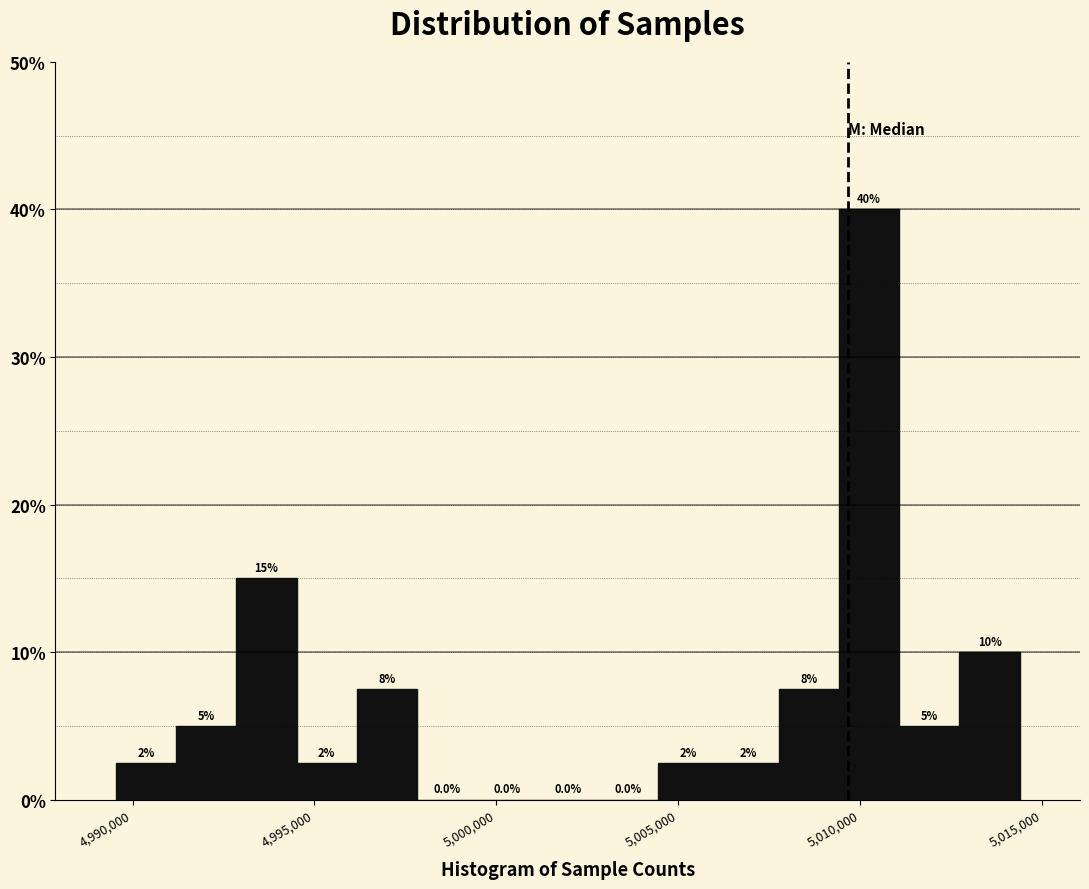

Around what value on the x-axis is the tallest bar? Give the approximate position of its centre, as read against the axis.

5010000